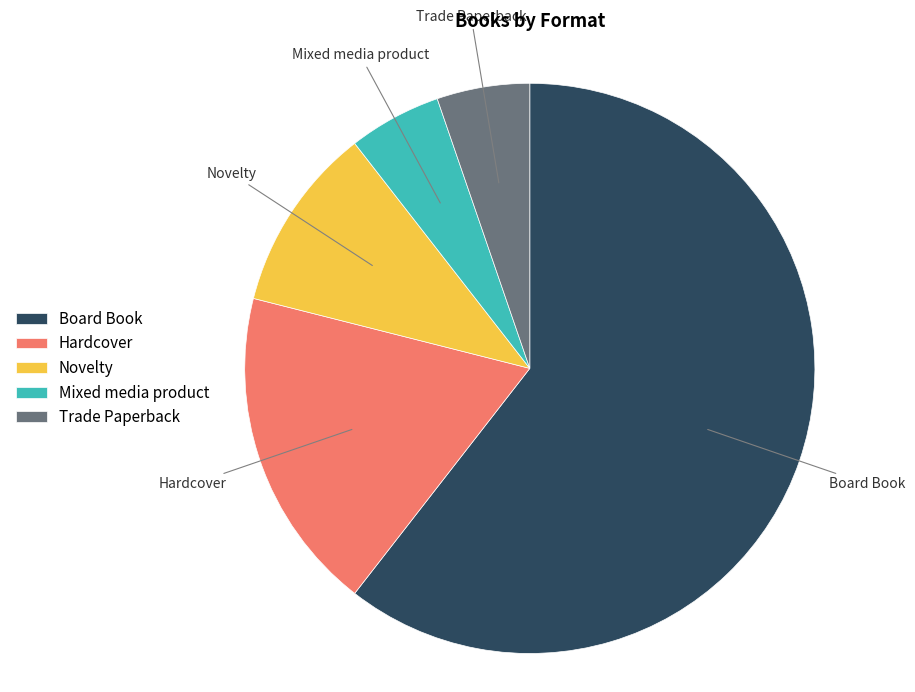

Which category accounts for the majority?

Board Book